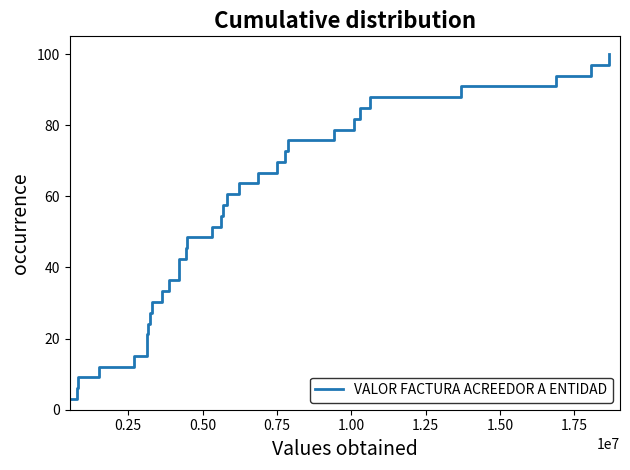

What is the average value?

51.5